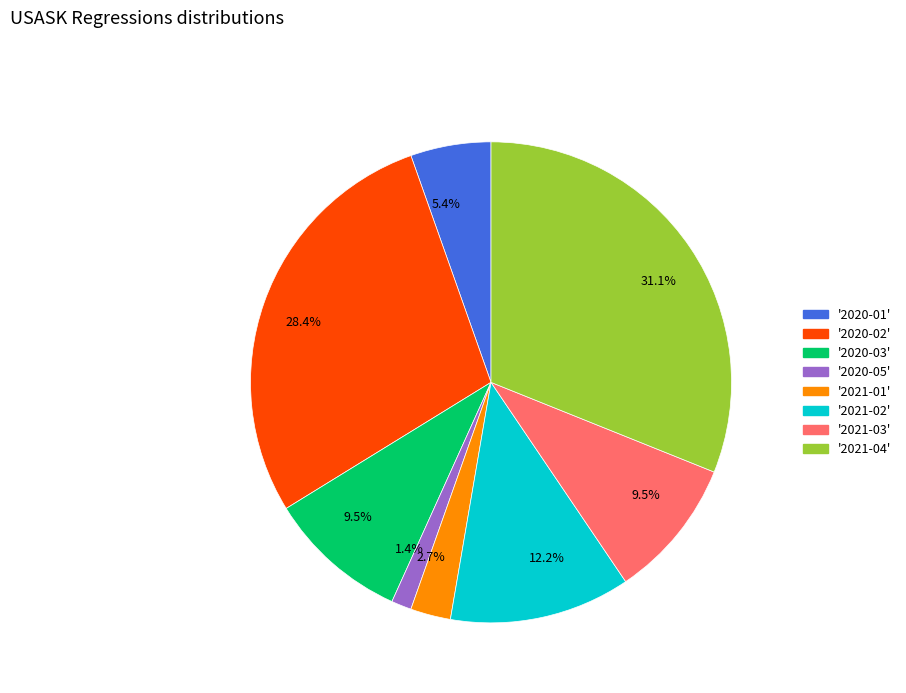

Count the number of slices in the pie.

8